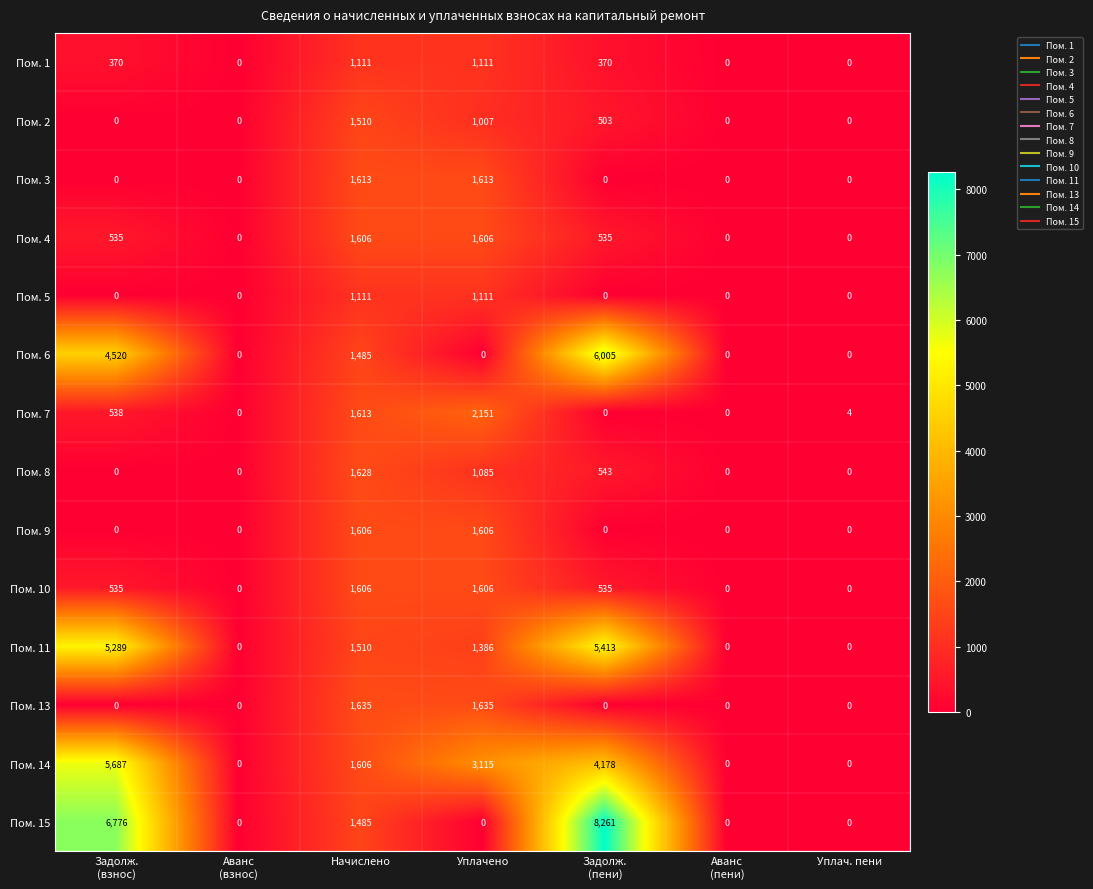

How many distinct data groups are displayed?

14